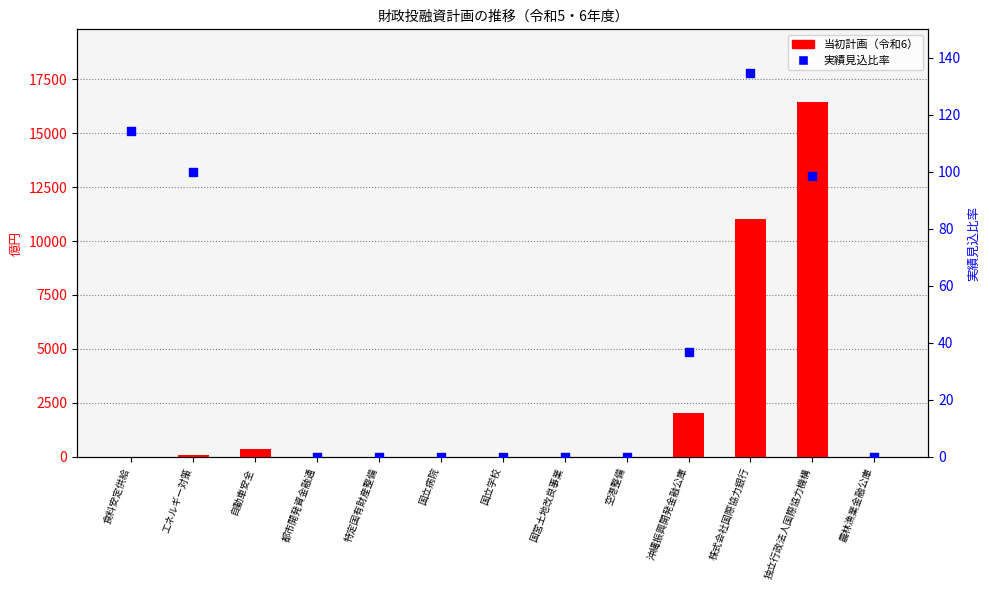

Is the value of 実績見込比率 at 国立病院 greater than the value of 当初計画（令和6） at 都市開発資金融通?

No